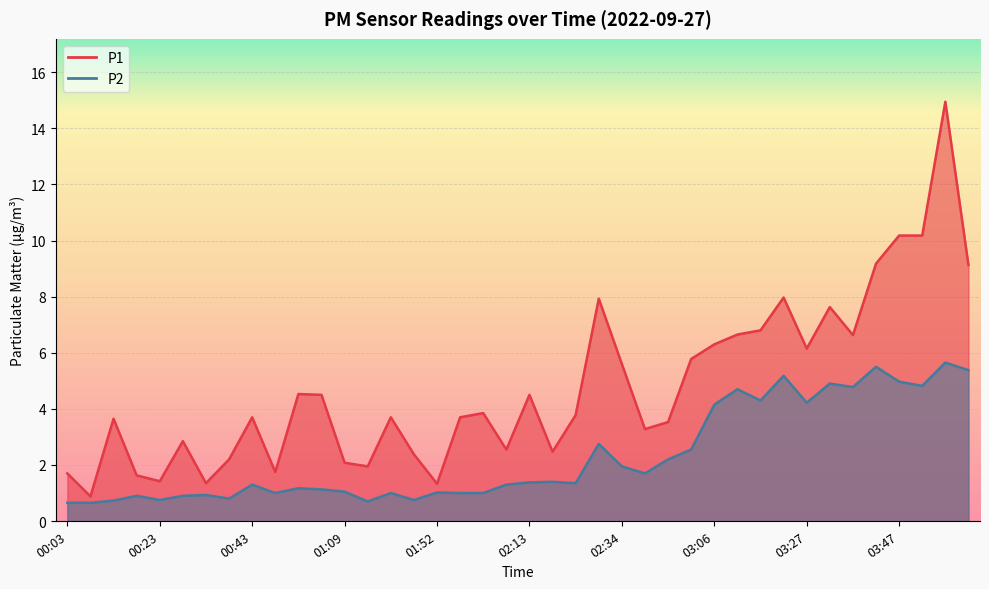

At which label does P1 first exceed 3?

00:13